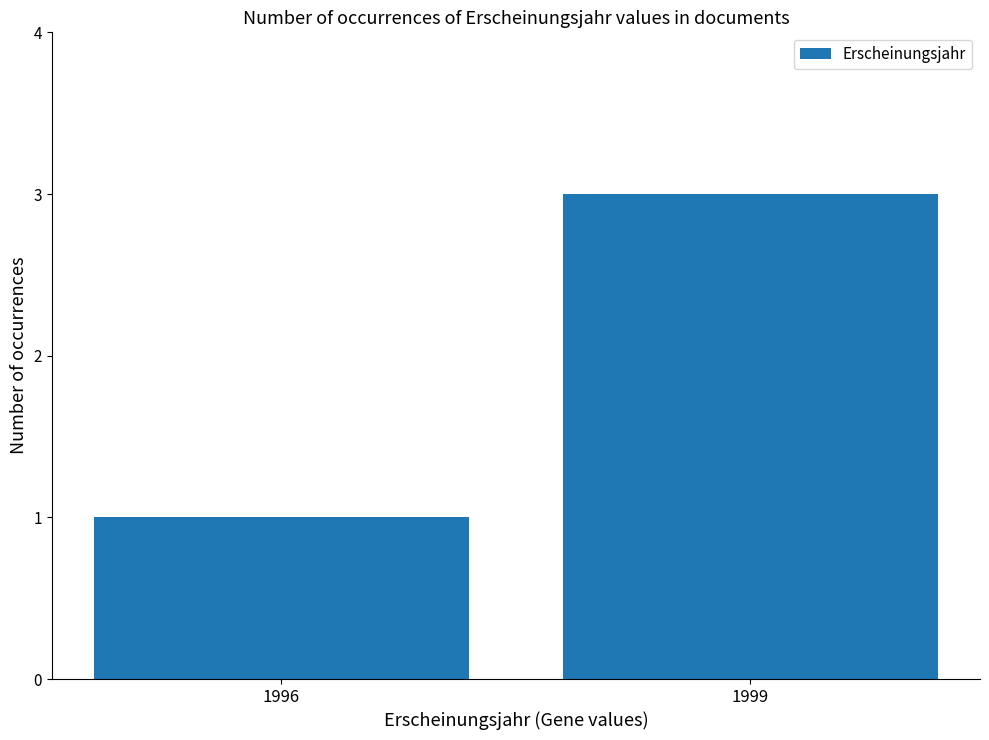

What is the change in value from 1996 to 1999?

+2